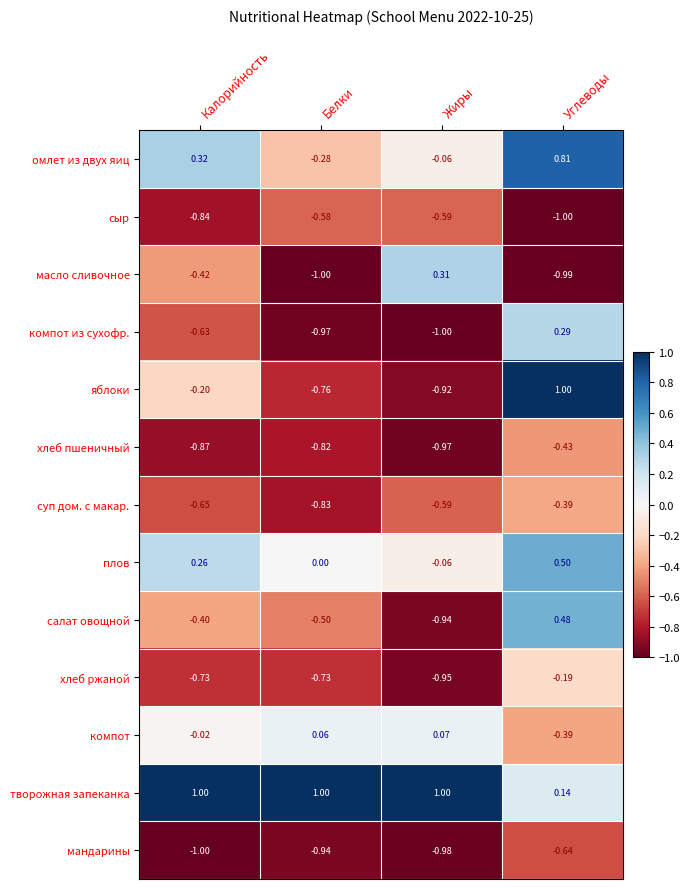

At which label does компот reach its peak?

Жиры